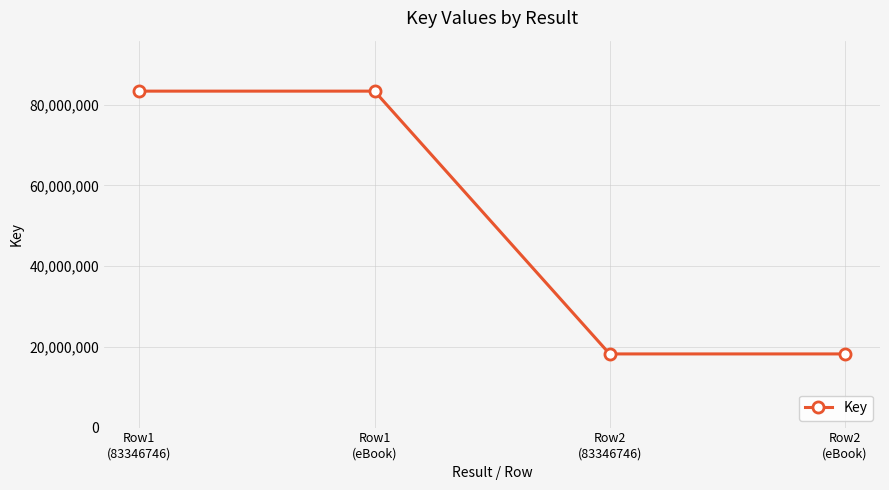

True or false: there are more than 1 points higher than both neighbors.

False